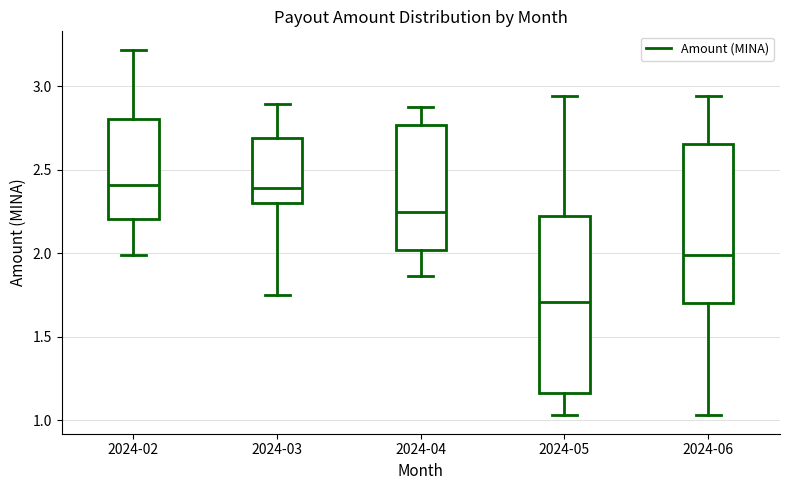

Reading left to right, read every box against the y-axis: the position of its median line, the range the box covers, and the ends of its whiskers. The values are not printed on the chart, so give them approximately, as read against the axis.

2024-02: median 2.40, box 2.20 to 2.80, whiskers 2.00 to 3.20
2024-03: median 2.40, box 2.30 to 2.70, whiskers 1.75 to 2.90
2024-04: median 2.25, box 2.00 to 2.75, whiskers 1.85 to 2.90
2024-05: median 1.70, box 1.15 to 2.20, whiskers 1.05 to 2.95
2024-06: median 2.00, box 1.70 to 2.65, whiskers 1.05 to 2.95